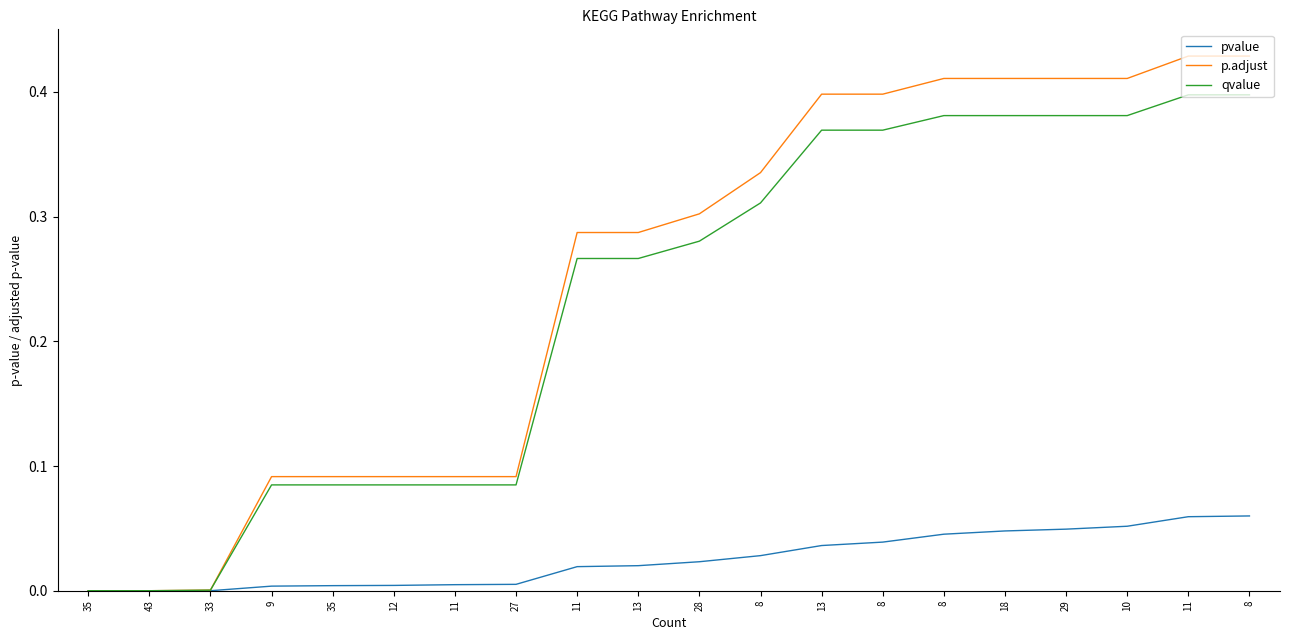

How many lines are shown in the chart?

3